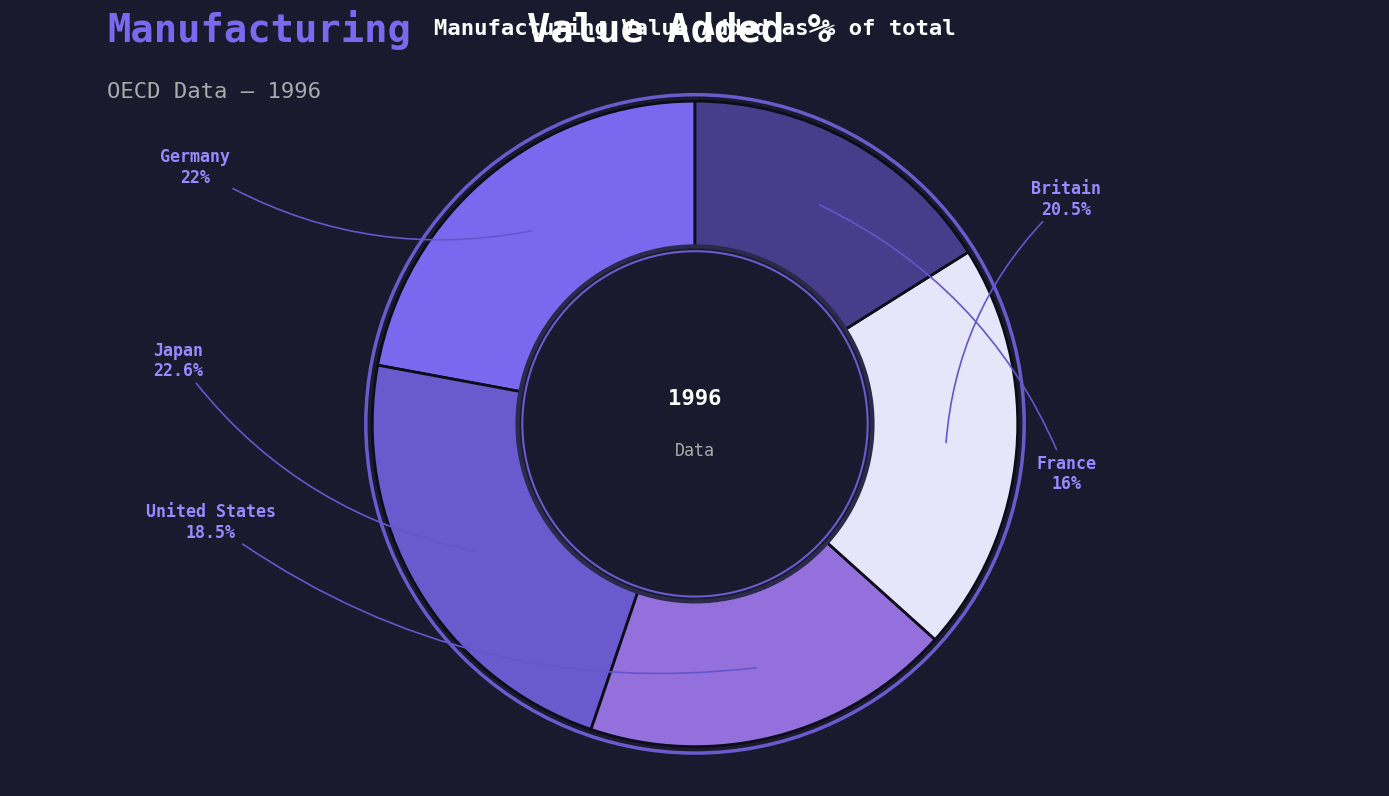

The France slice represents 23% of the pie. True or false?

False